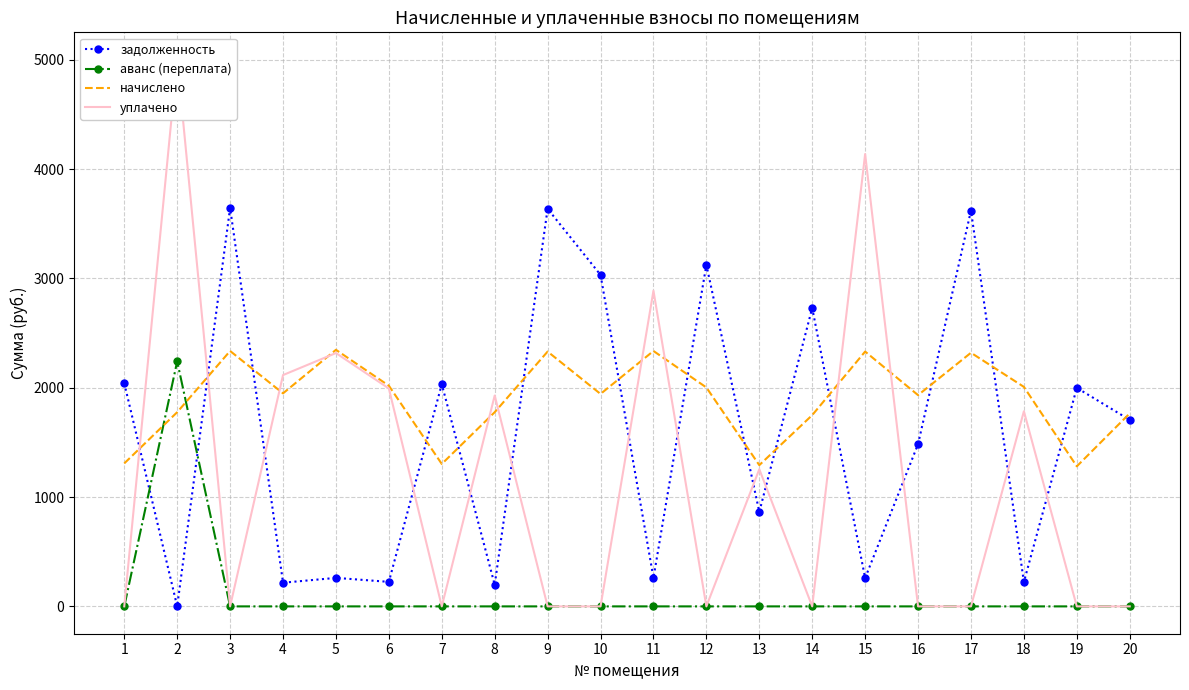

Where is начислено nearest to the value 1813?

2